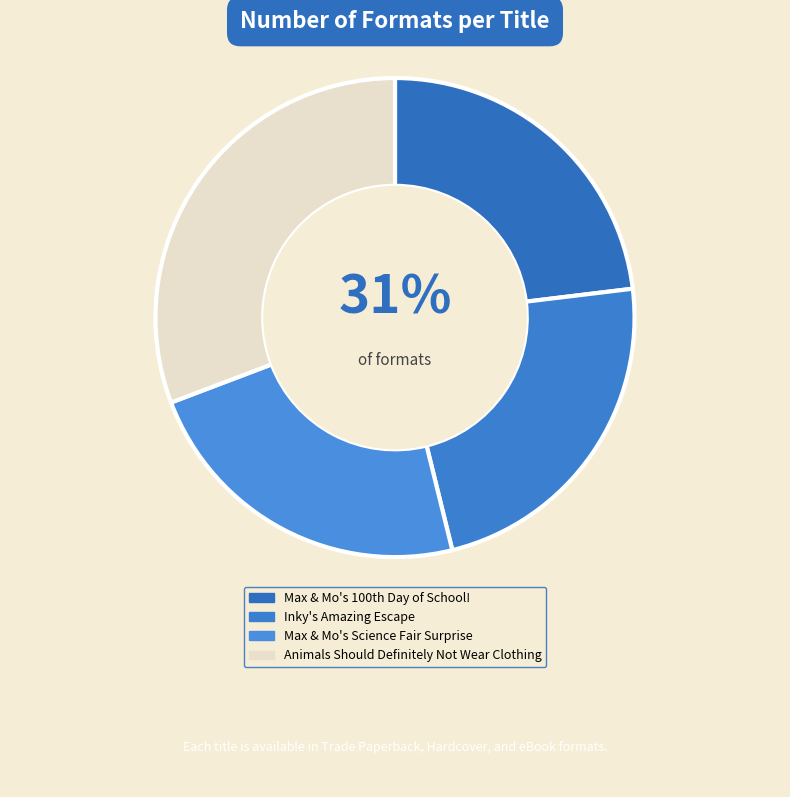

How many slices are in this pie chart?

4